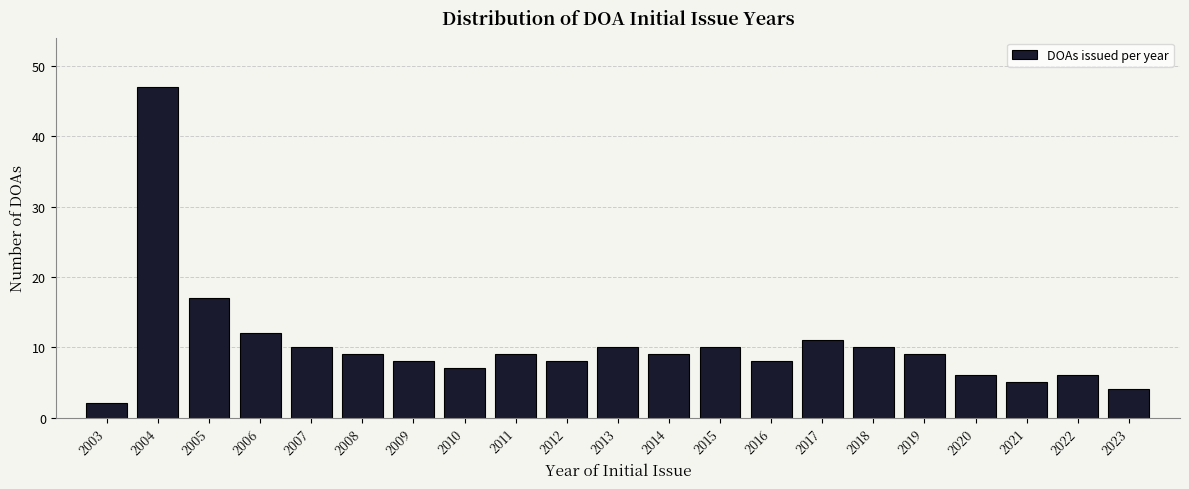

Reading left to right, extract all data points from this chart.

2003=2	2004=47	2005=17	2006=12	2007=10	2008=9	2009=8	2010=7	2011=9	2012=8	2013=10	2014=9	2015=10	2016=8	2017=11	2018=10	2019=9	2020=6	2021=5	2022=6	2023=4